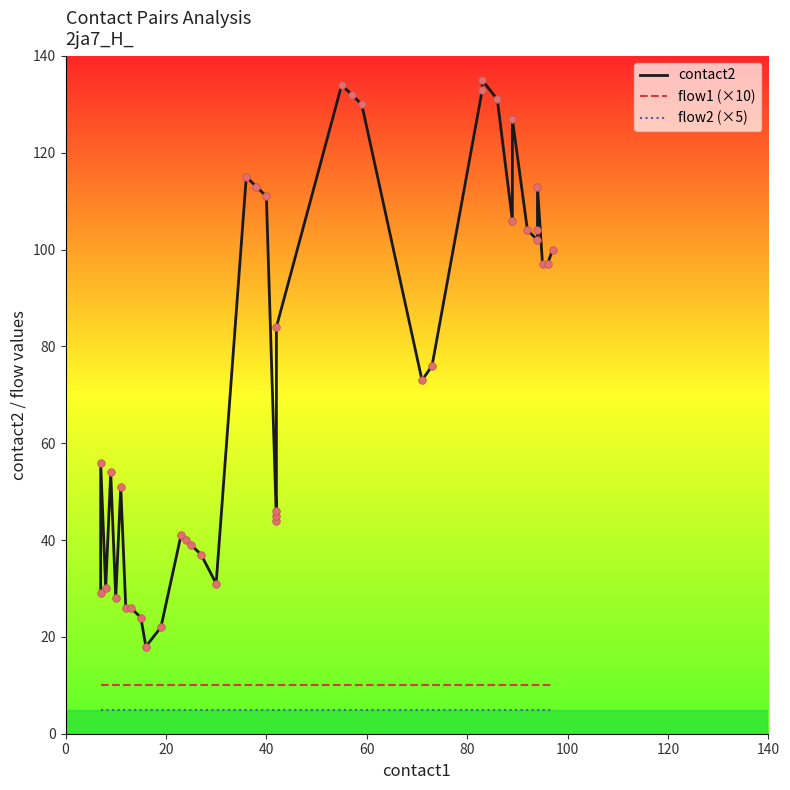

Which series has the widest spread of Y values?

contact2